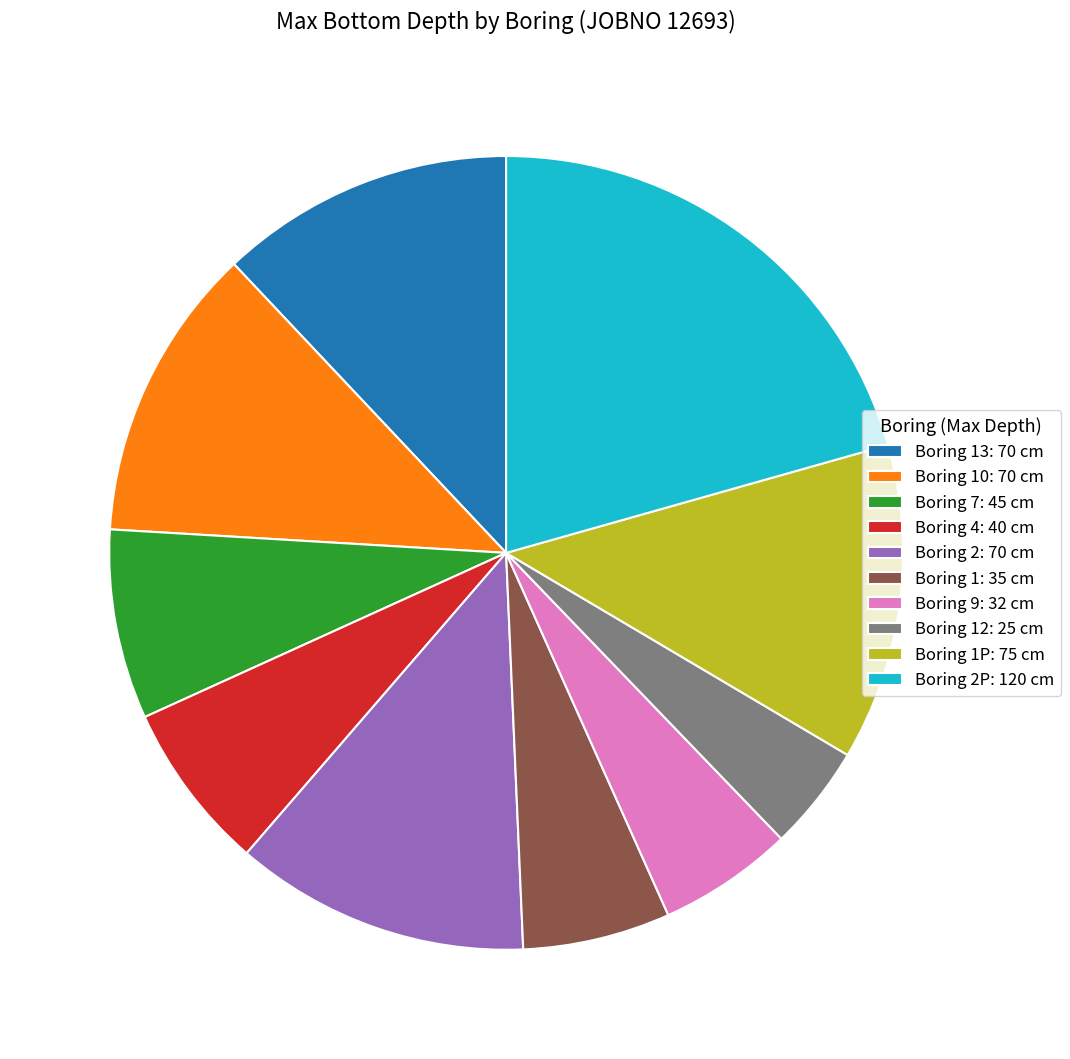

Combined, do Boring 2P: 120 cm and Boring 10: 70 cm account for over 50%?

No